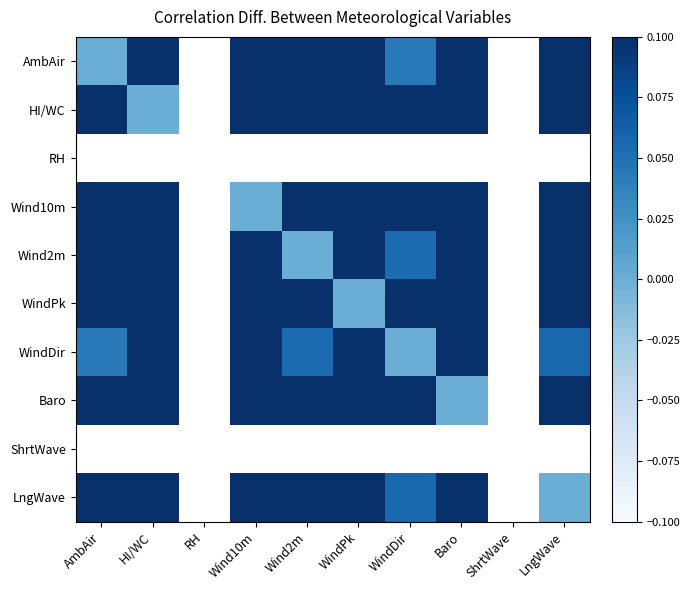

How many categories are shown in the chart?

10